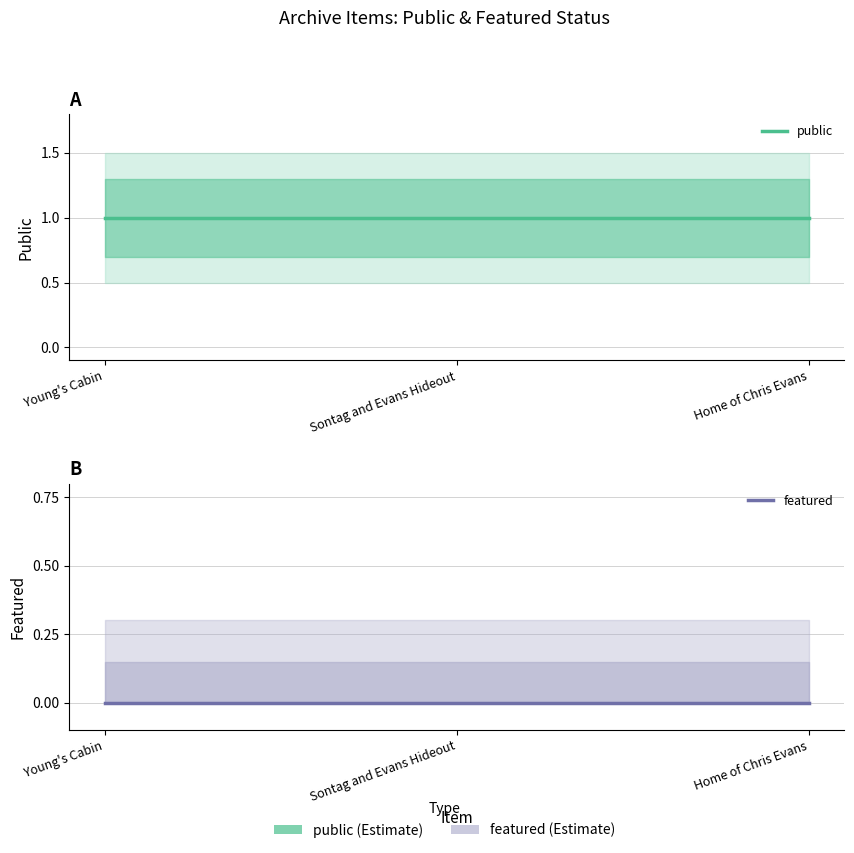

The value of public at Young's Cabin is 1. True or false?

False